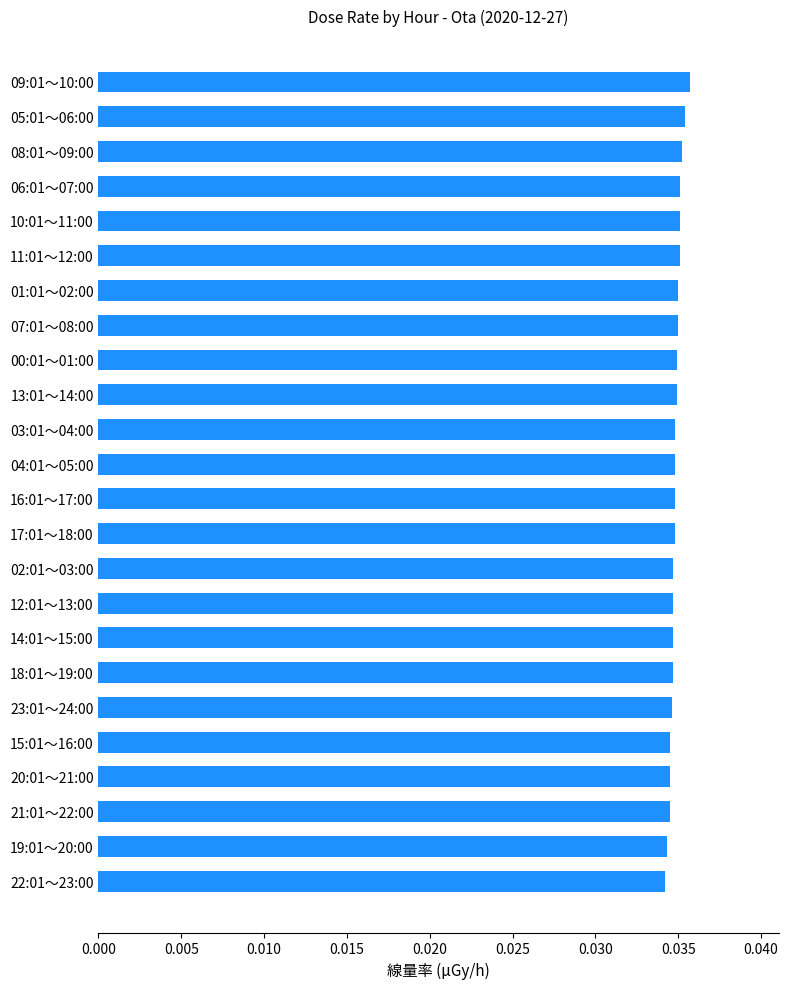

Count the values in the range 0 to 1.

24